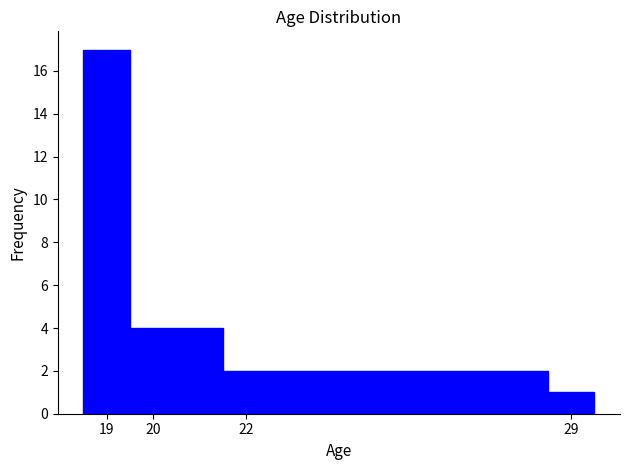

Reading left to right, list every bar in this chart as the range it spans on the x-axis followed by its height. The values are not printed on the chart, so give them approximately, as read against the axis.

18.5 to 19.5: 17
19.5 to 21.5: 4
21.5 to 28.5: 2
28.5 to 29.5: 1